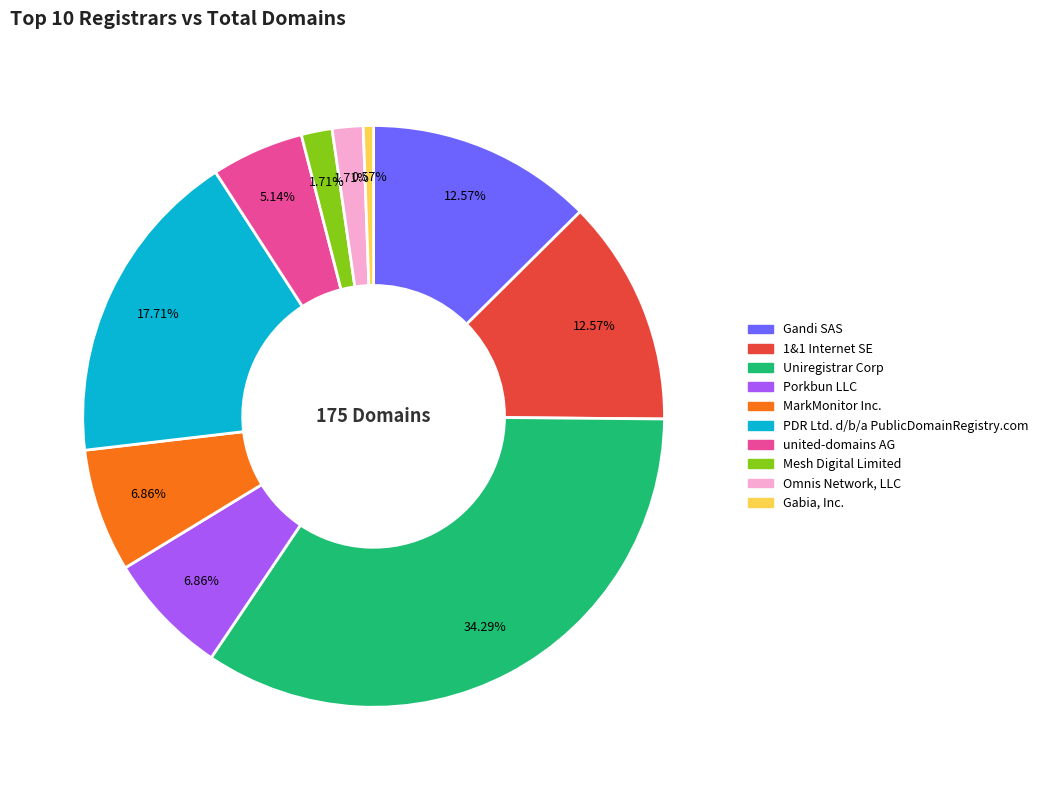

The Omnis Network, LLC slice represents 12% of the pie. True or false?

False